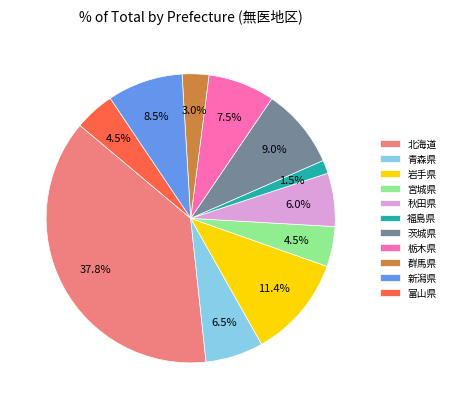

To the nearest percent, what is the difference between the largest and smallest slice percentages?

36%